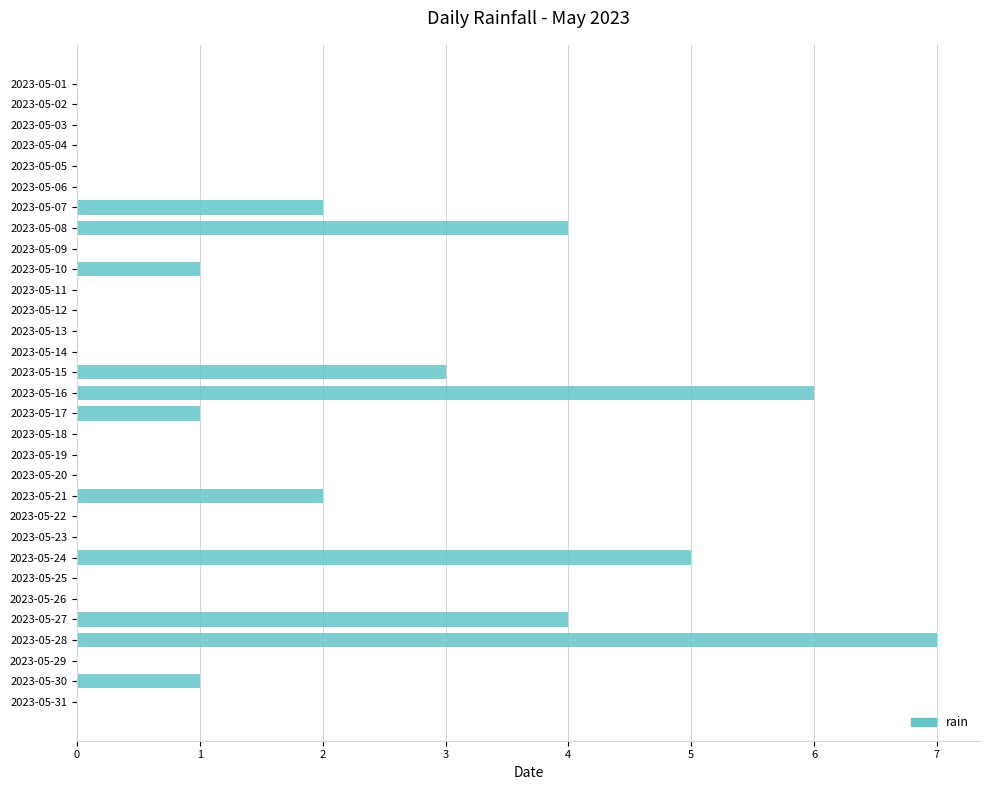

What is the maximum value shown in the chart?

7